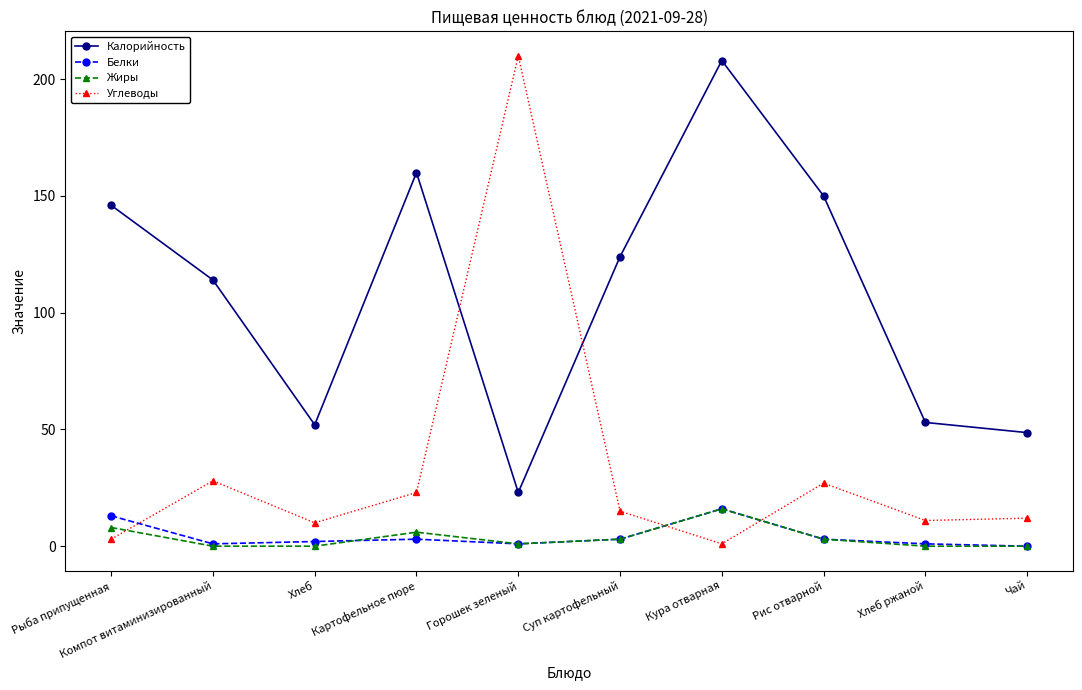

What is the total value across all series at Рис отварной?

183.0